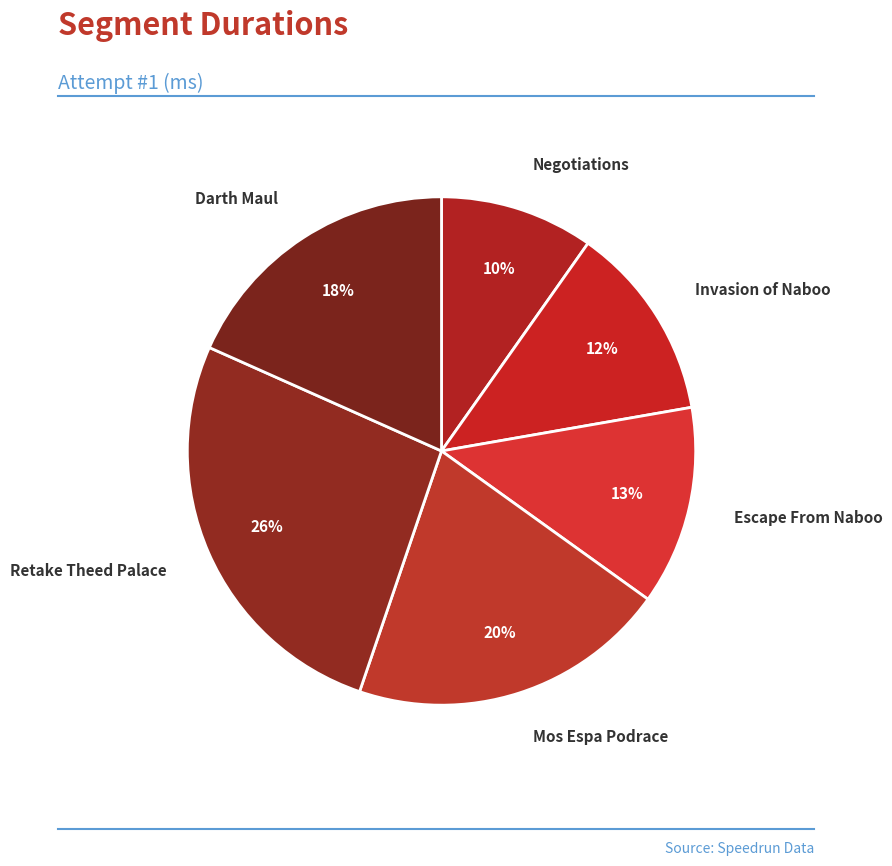

How many slices are in this pie chart?

6